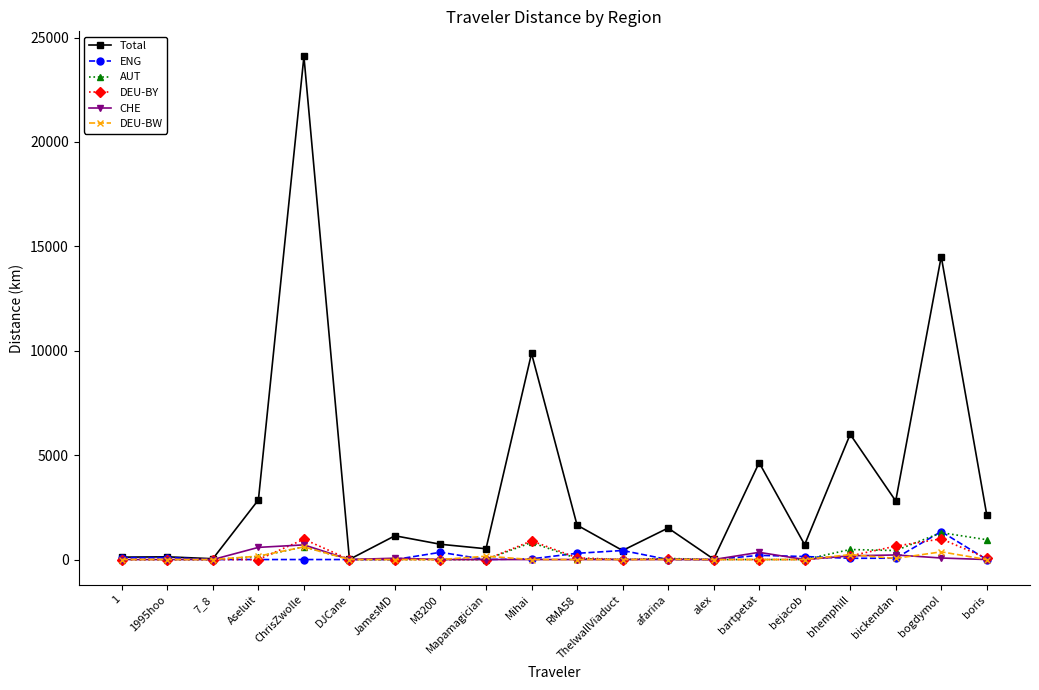

Which series has the largest range (max minus min)?

Total